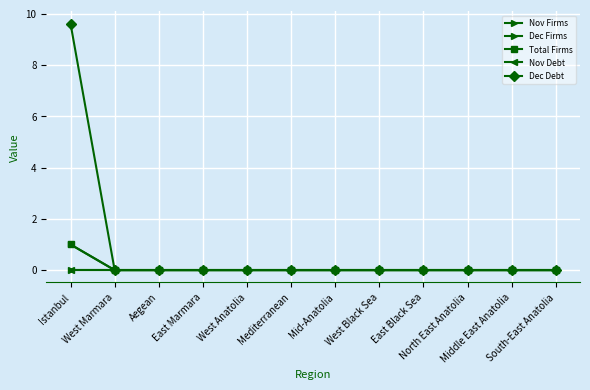

Is this an area chart (filled region under the line)?

No